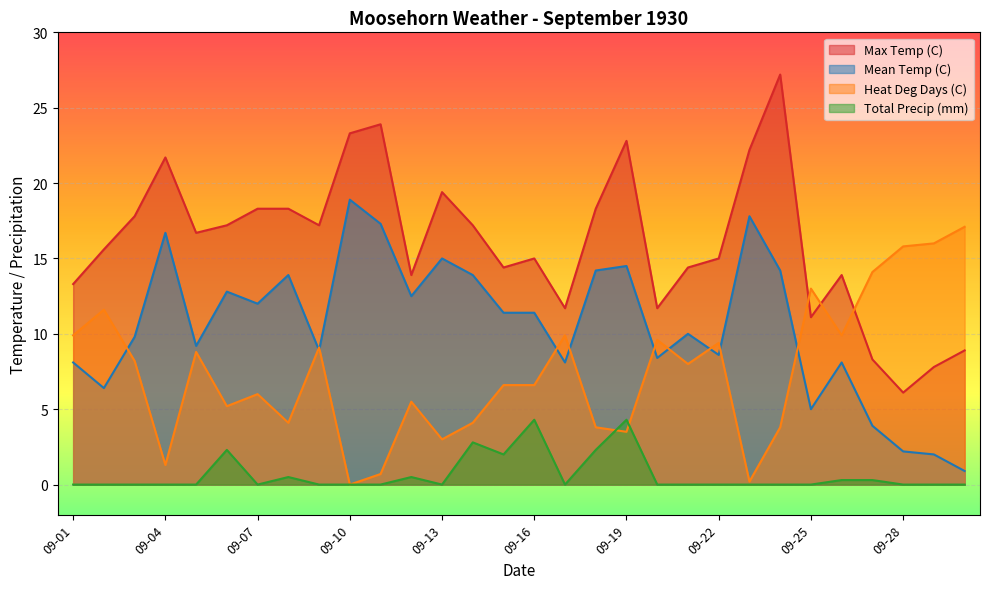

List the series in order of their overall mean, highest first.

Max Temp (C), Mean Temp (C), Heat Deg Days (C), Total Precip (mm)